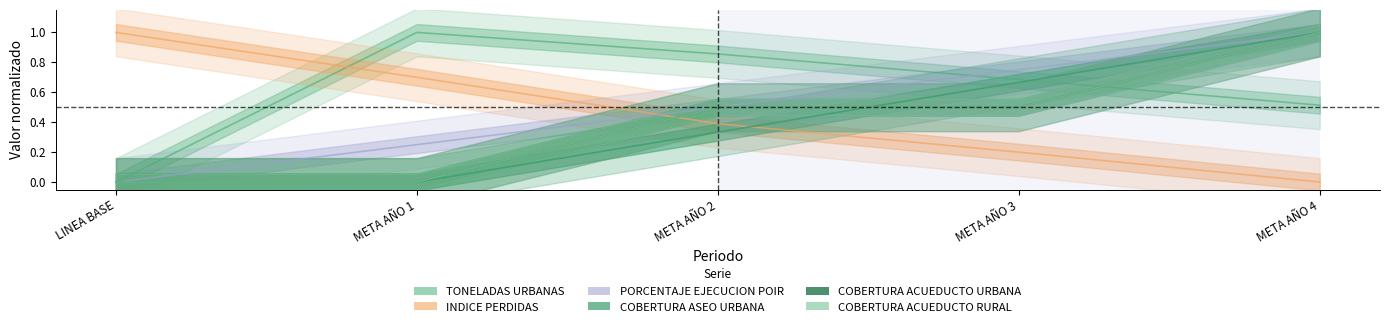

What is the total value across all series at META AÑO 2?

3.1